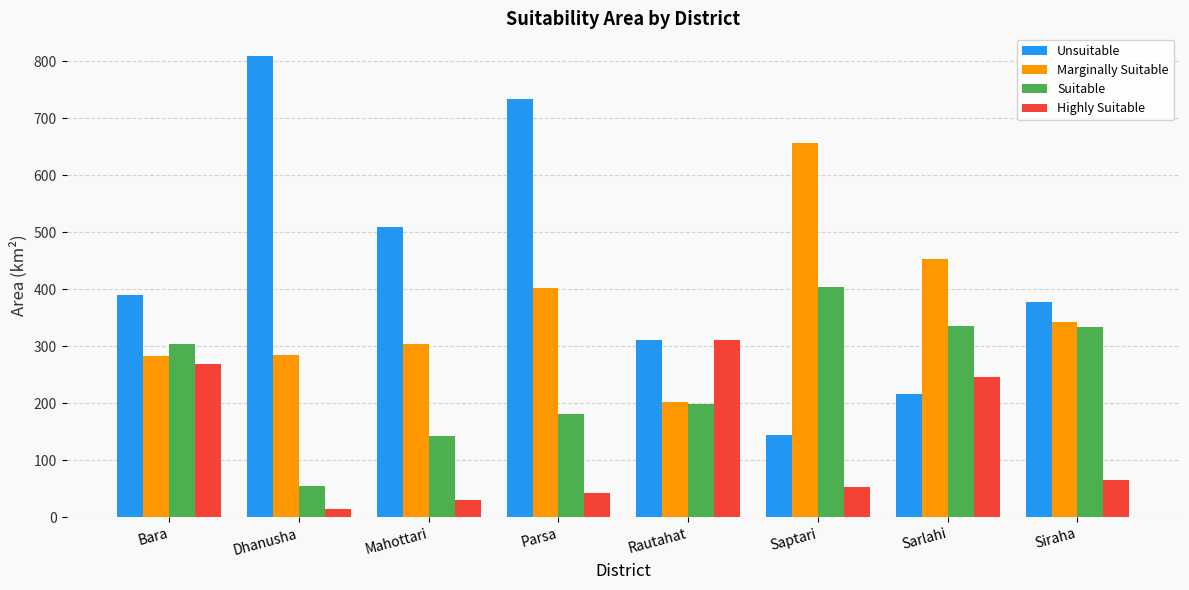

Rank the categories by Unsuitable value from lowest to highest.

Saptari, Sarlahi, Rautahat, Siraha, Bara, Mahottari, Parsa, Dhanusha